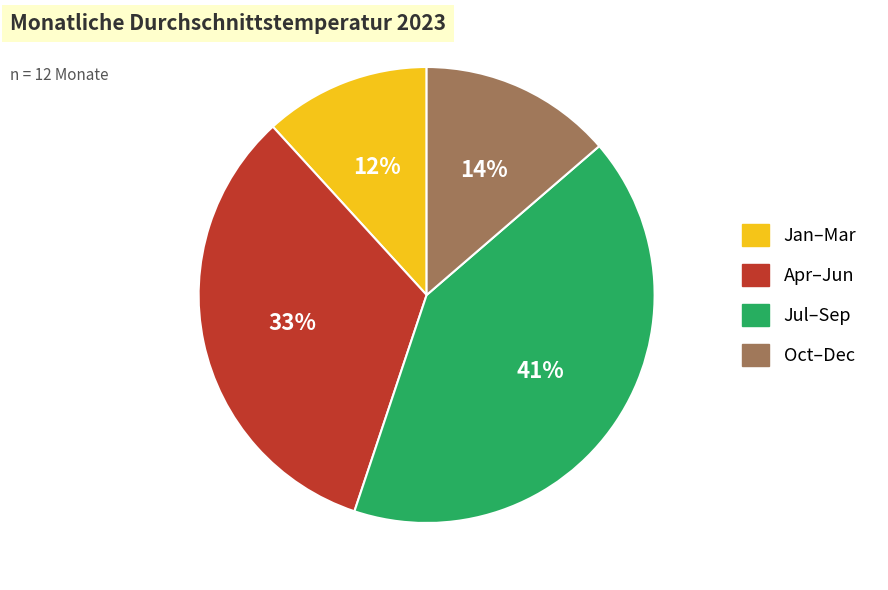

The Jan–Mar slice represents 7% of the pie. True or false?

False